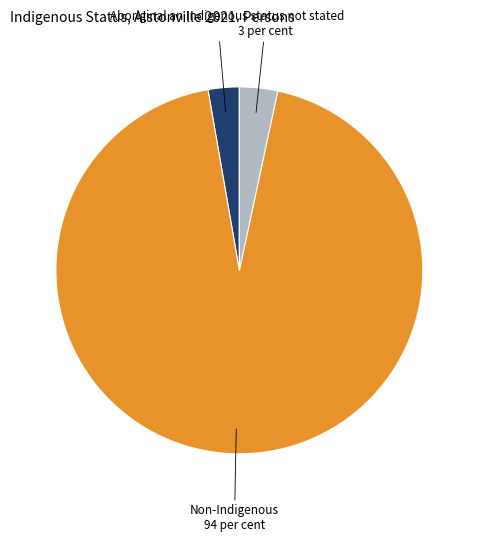

Is the sum of Indigenous status not stated and Non-Indigenous greater than half?

Yes